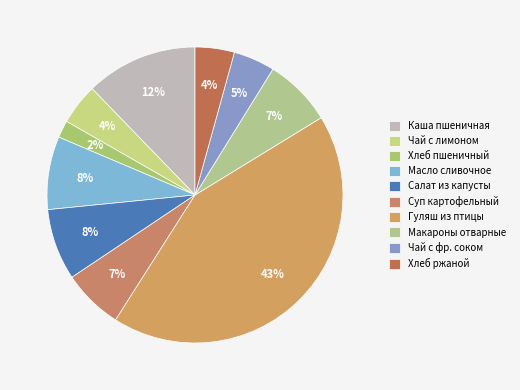

To the nearest percent, what is the difference between the largest and smallest slice percentages?

41%